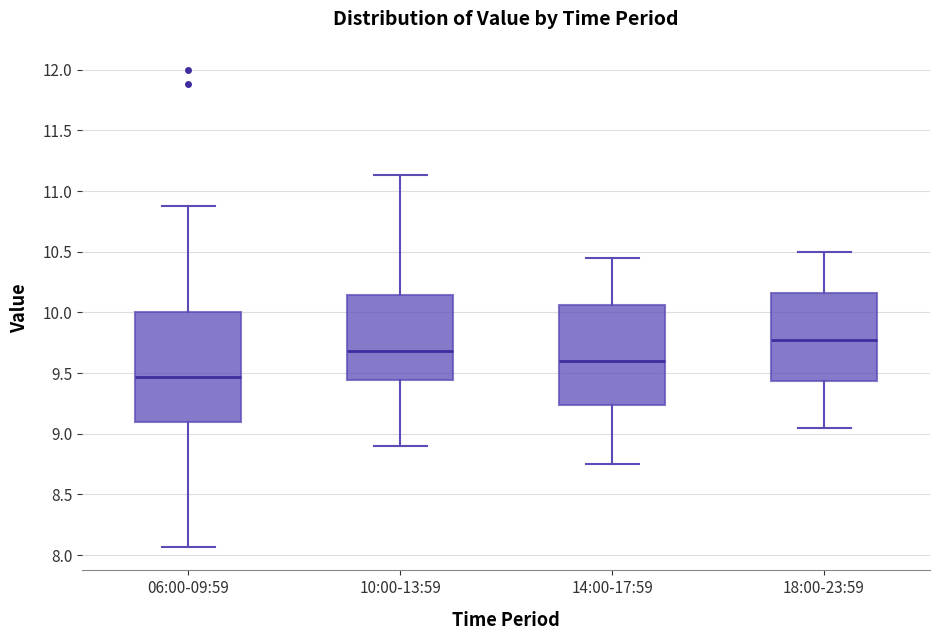

Reading left to right, transcribe this box plot: for each box, give where its median line is, the range the box spans, and where its two whiskers end, as read against the y-axis. The values are not printed on the chart, so give them approximately, as read against the axis.

06:00-09:59: median 9.45, box 9.10 to 10.00, whiskers 8.05 to 10.90
10:00-13:59: median 9.70, box 9.45 to 10.15, whiskers 8.90 to 11.15
14:00-17:59: median 9.60, box 9.25 to 10.05, whiskers 8.75 to 10.45
18:00-23:59: median 9.80, box 9.45 to 10.15, whiskers 9.05 to 10.50